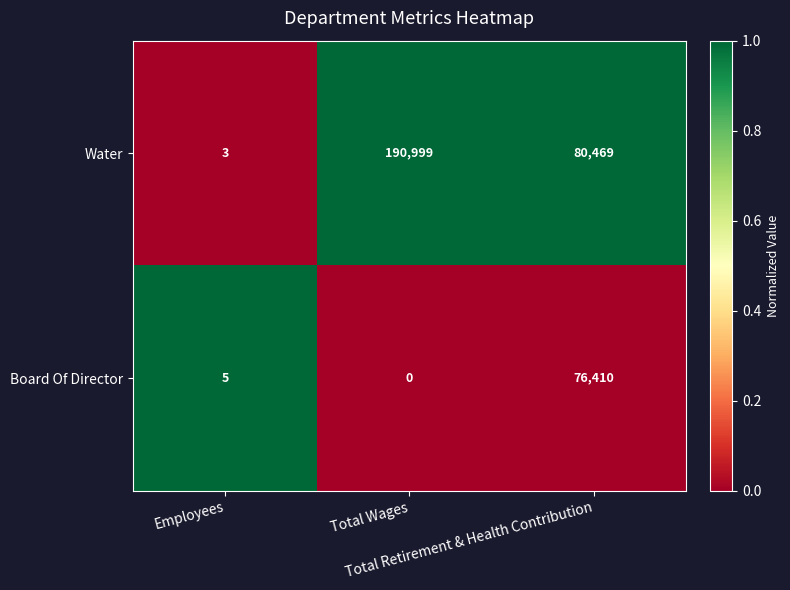

What is the difference between the highest and lowest values at Total Retirement & Health Contribution?

4059